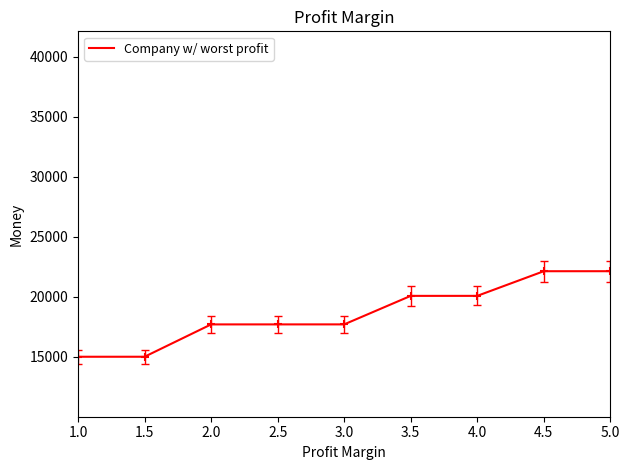

What is the maximum value shown in the chart?

22134